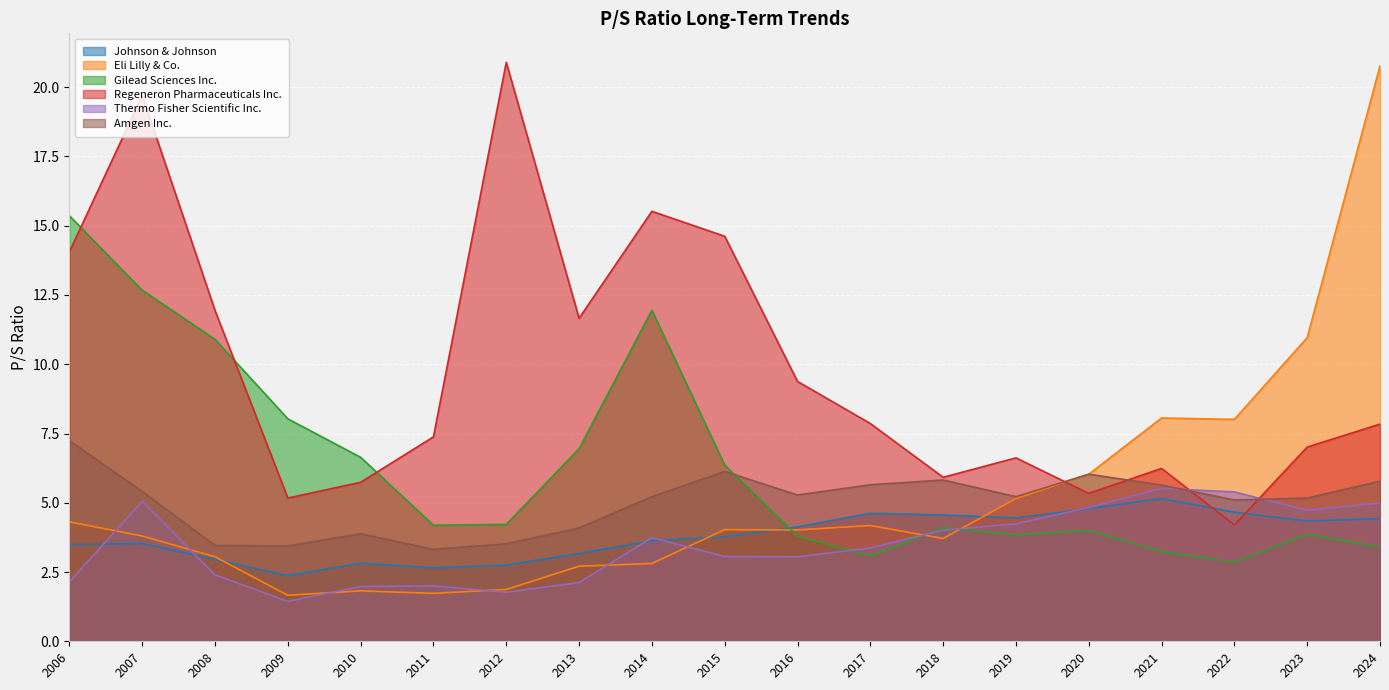

Reading left to right, extract all data points from this chart.

Johnson & Johnson: 3.5	3.5	3.0	2.4	2.8	2.6	2.8	3.2	3.6	3.8	4.1	4.6	4.6	4.5	4.8	5.2	4.7	4.3	4.4
Eli Lilly & Co.: 4.3	3.8	3.0	1.7	1.8	1.7	1.9	2.7	2.8	4.0	4.0	4.2	3.7	5.2	6.0	8.1	8.0	11.0	20.8
Gilead Sciences Inc.: 15.4	12.7	10.9	8.0	6.6	4.2	4.2	7.0	11.9	6.4	3.8	3.1	4.1	3.8	4.0	3.2	2.9	3.9	3.4
Regeneron Pharmaceuticals Inc.: 14.1	19.7	11.9	5.2	5.7	7.4	20.9	11.7	15.5	14.6	9.4	7.9	5.9	6.6	5.3	6.2	4.2	7.0	7.8
Thermo Fisher Scientific Inc.: 2.1	5.0	2.4	1.4	2.0	2.0	1.8	2.1	3.7	3.1	3.0	3.4	4.0	4.2	4.8	5.5	5.4	4.7	5.0
Amgen Inc.: 7.2	5.4	3.5	3.4	3.9	3.3	3.5	4.1	5.2	6.1	5.3	5.7	5.8	5.2	6.0	5.6	5.1	5.2	5.8